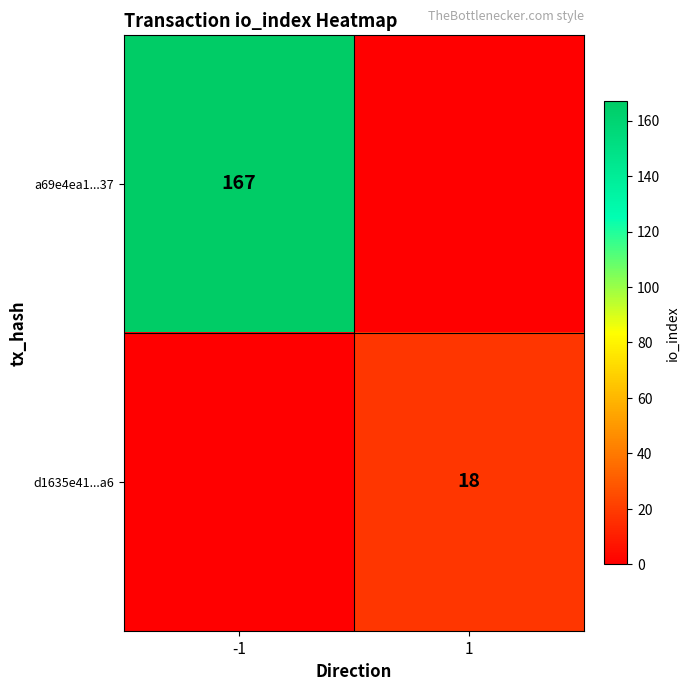

What is the total value across all series at -1?

167